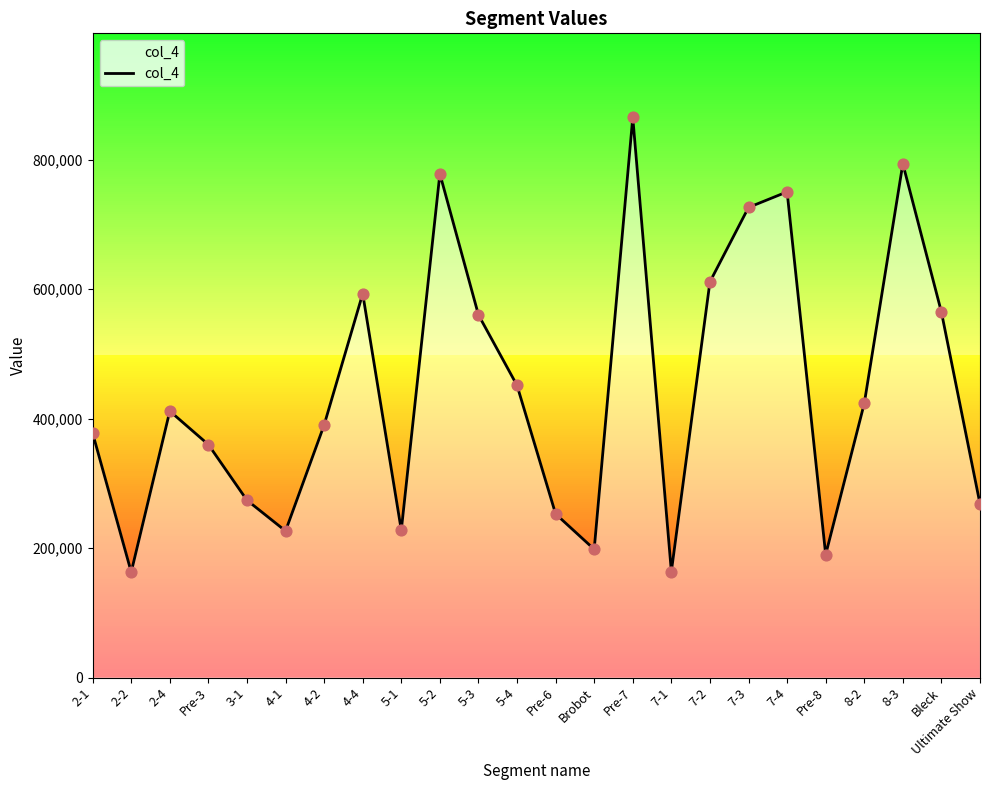

What is the ratio of the value at 5-2 to the value at Pre-6?

3.1